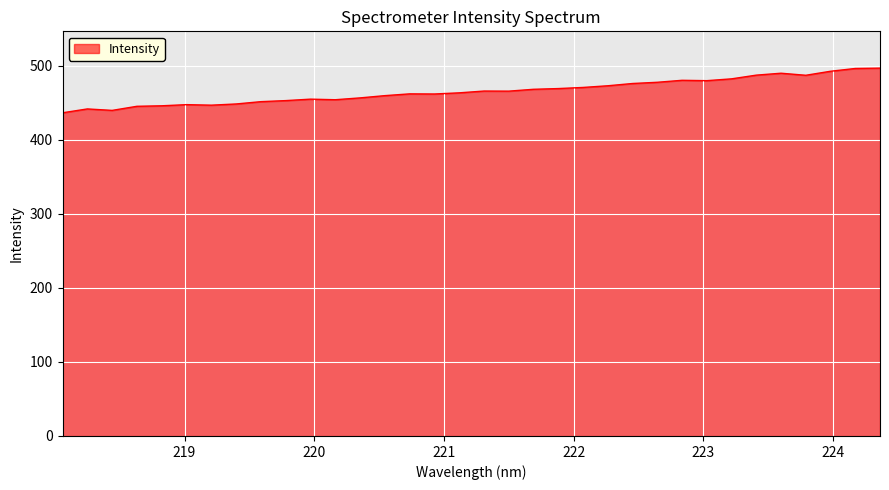

What is the maximum value shown in the chart?

497.0